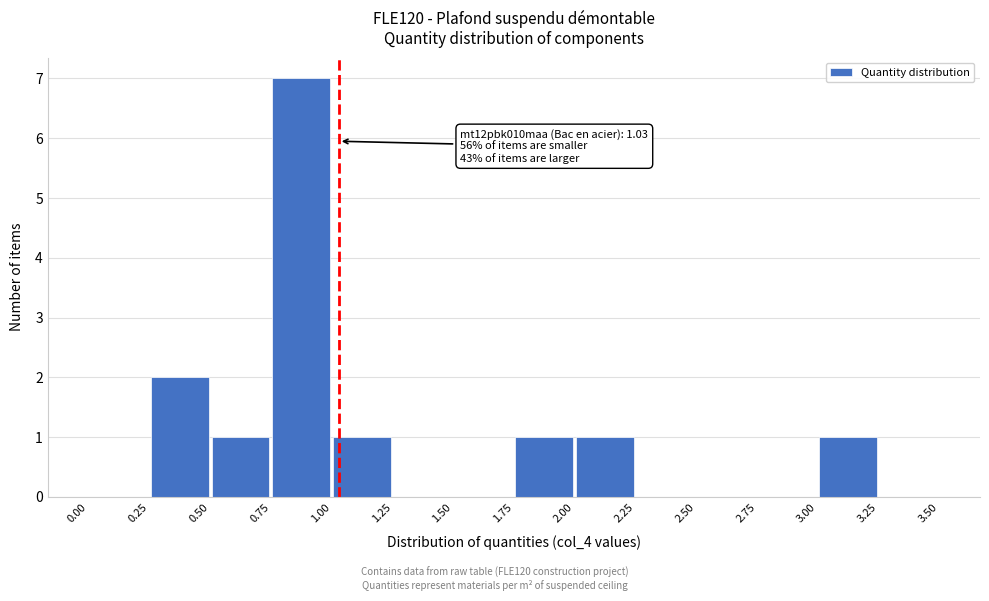

Which range on the x-axis has the tallest bar?

0.75 to 1.00